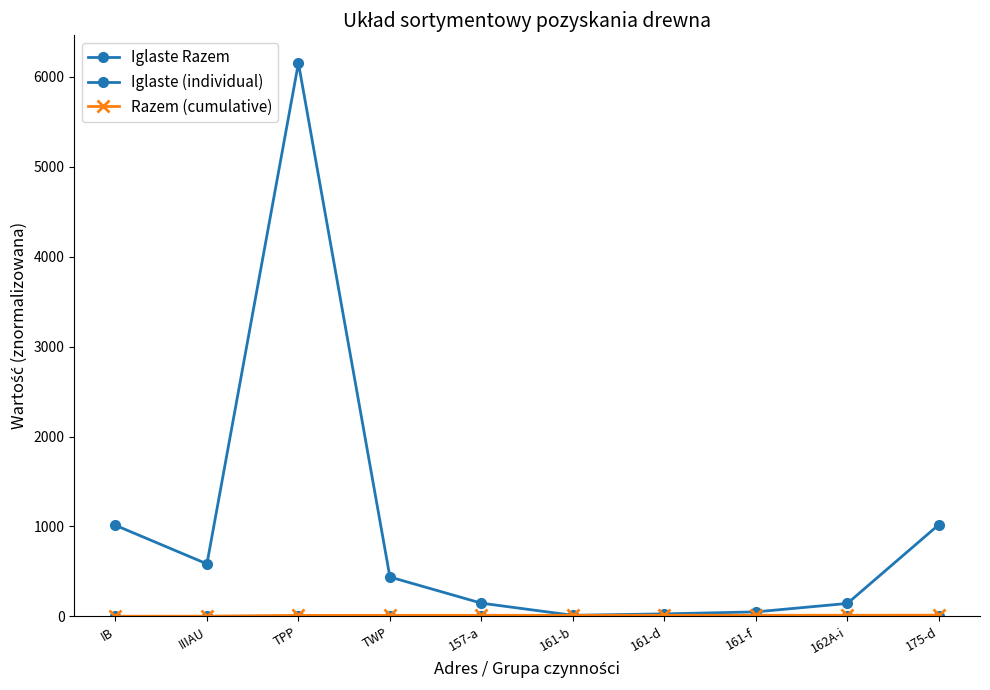

How many data points does each series have?

10